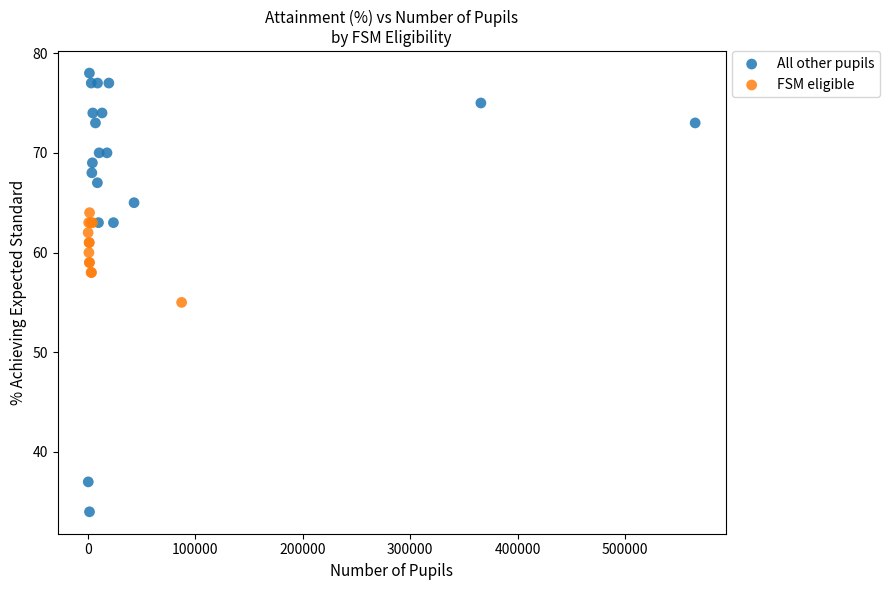

Which series reaches the maximum Y coordinate?

All other pupils